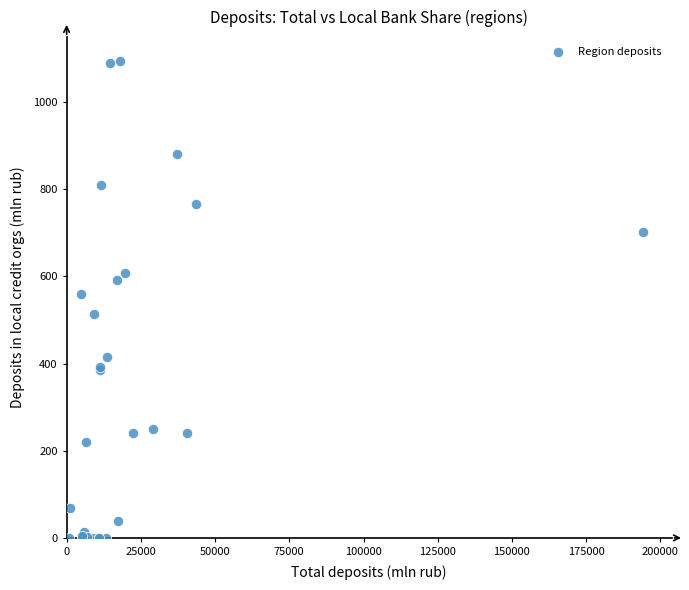

What Y value in the scatter plot is closest to 547?

559